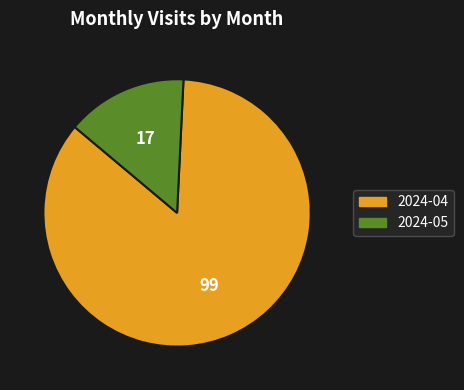

Count the number of slices in the pie.

2